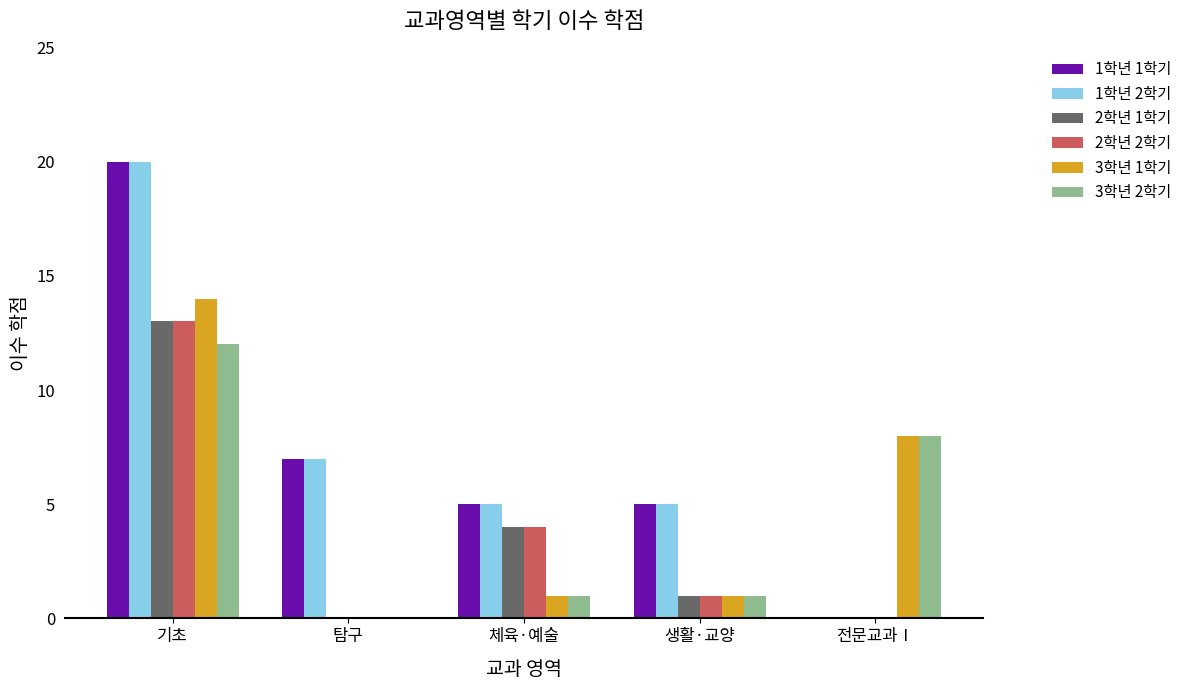

What is the sum of all 3학년 2학기 values?

22